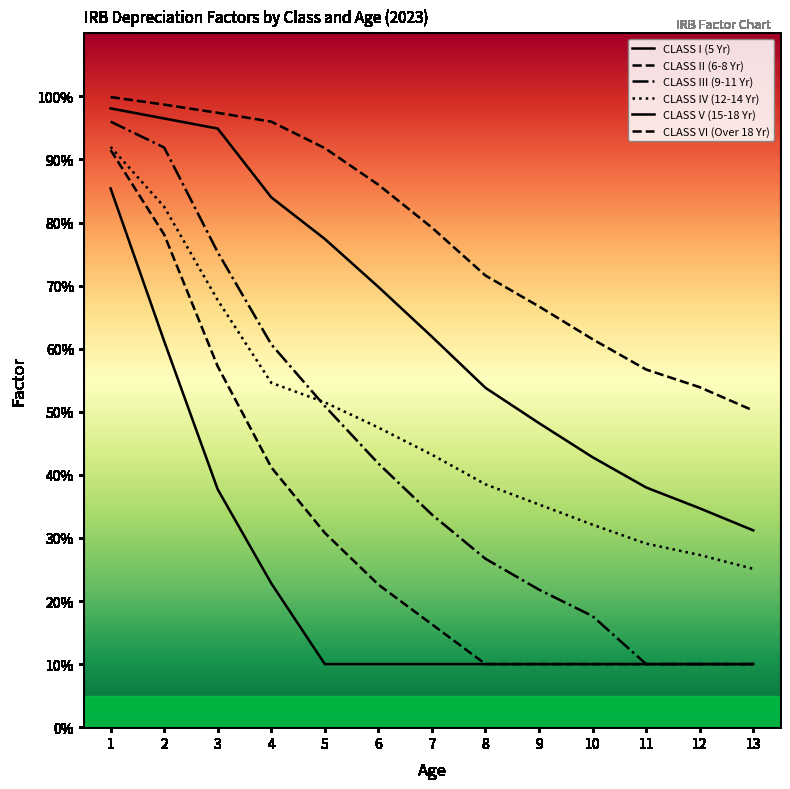

True or false: CLASS VI (Over 18 Yr) and CLASS III (9-11 Yr) intersect in this chart.

False